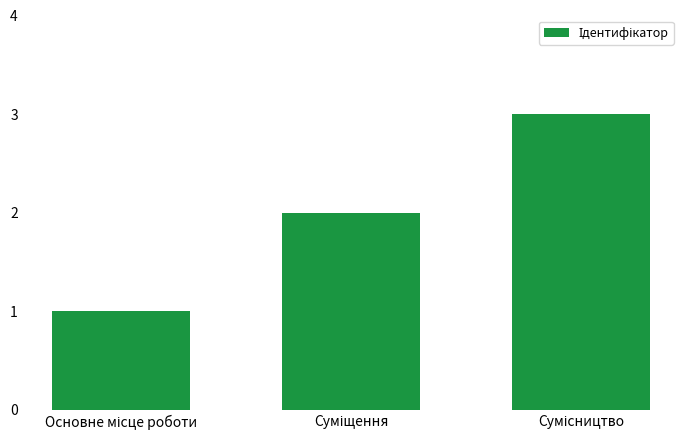

What is the sum of all values?

6